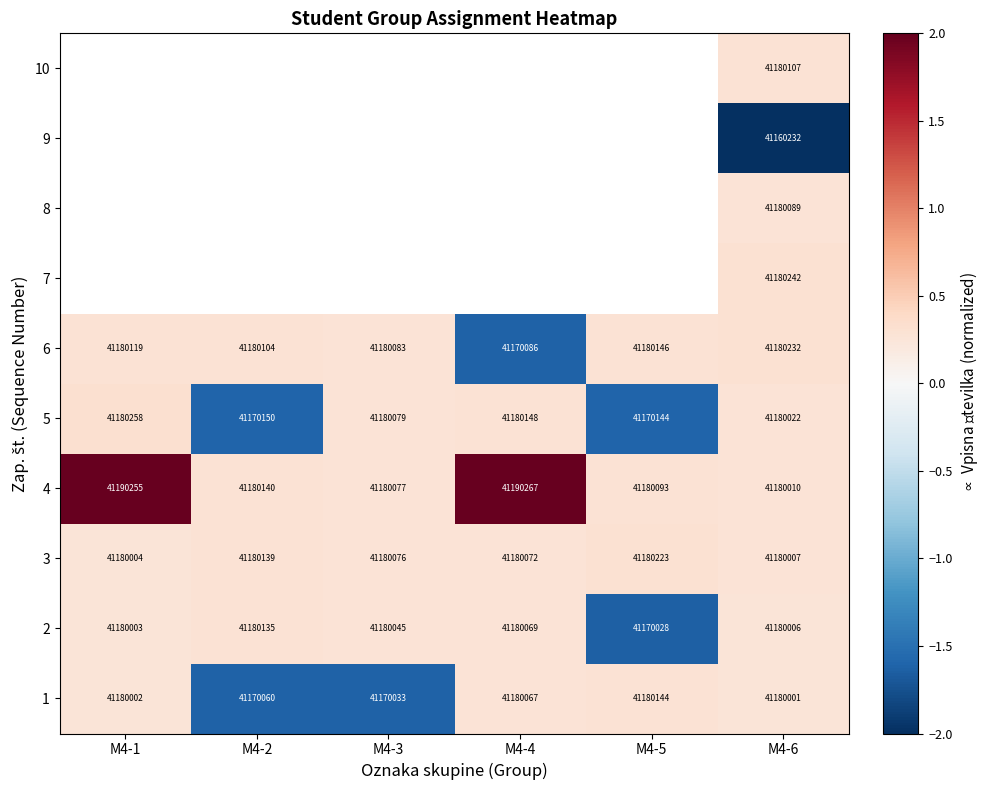

What is the smallest value displayed?

-3.5